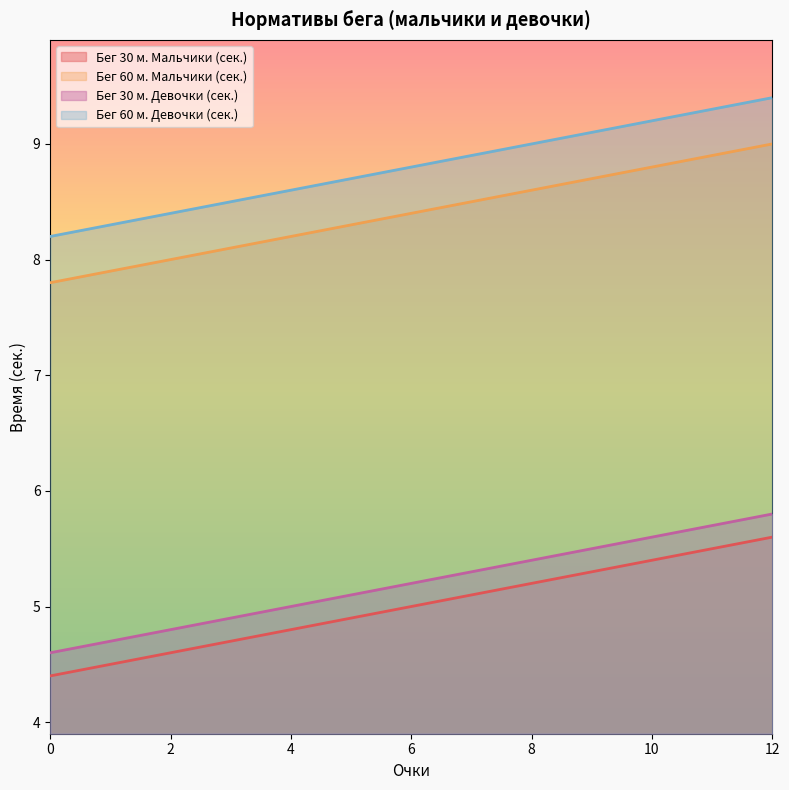

What is the total value across all series at 0?

25.0